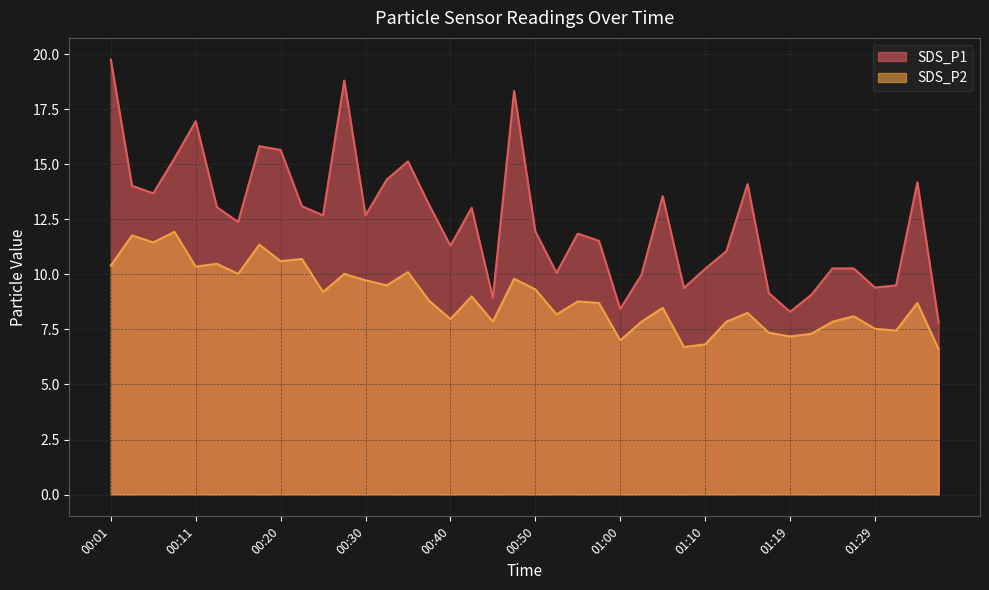

Read the SDS_P1 value at 00:38.

13.2